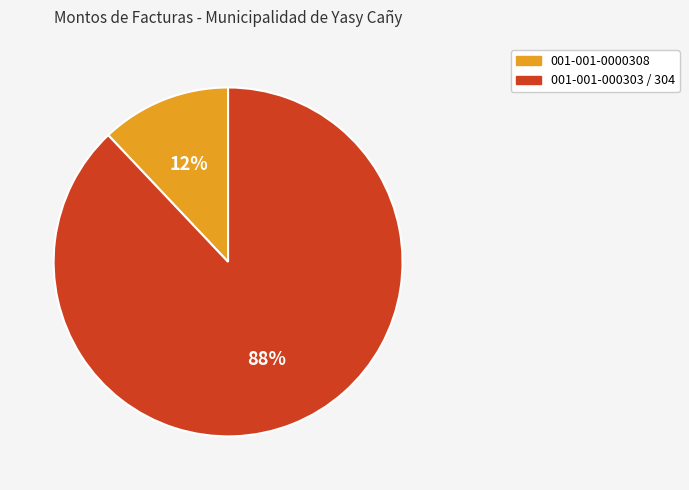

How many segments does this pie chart have?

2